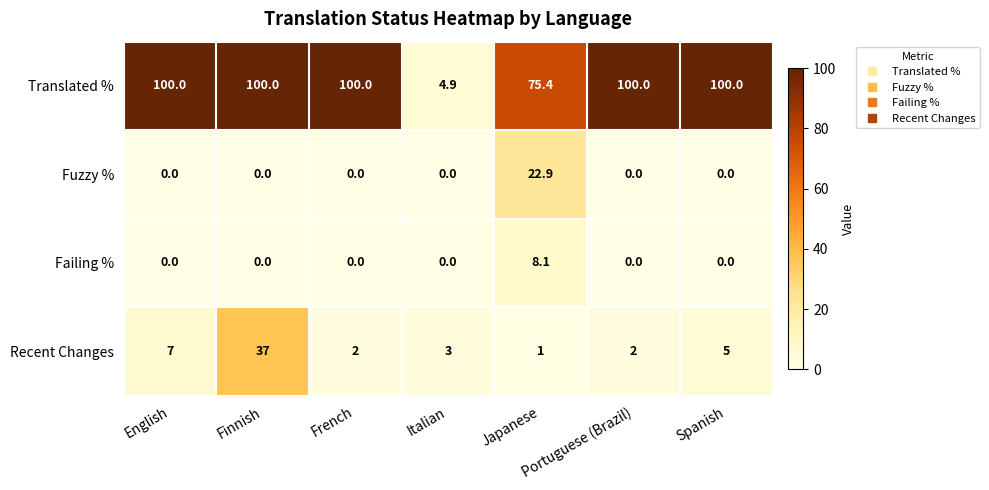

At which label does Recent Changes first exceed 3?

English